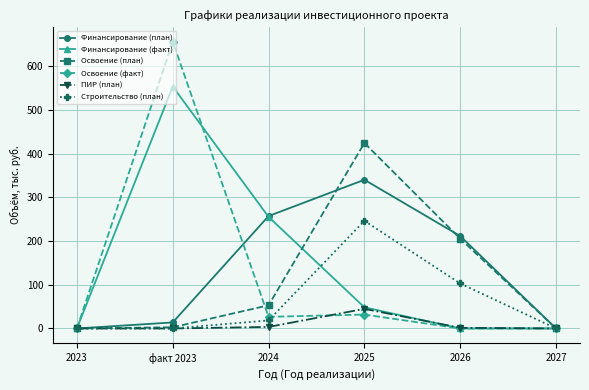

Where does the Освоение (план) series first go above 53?

2024